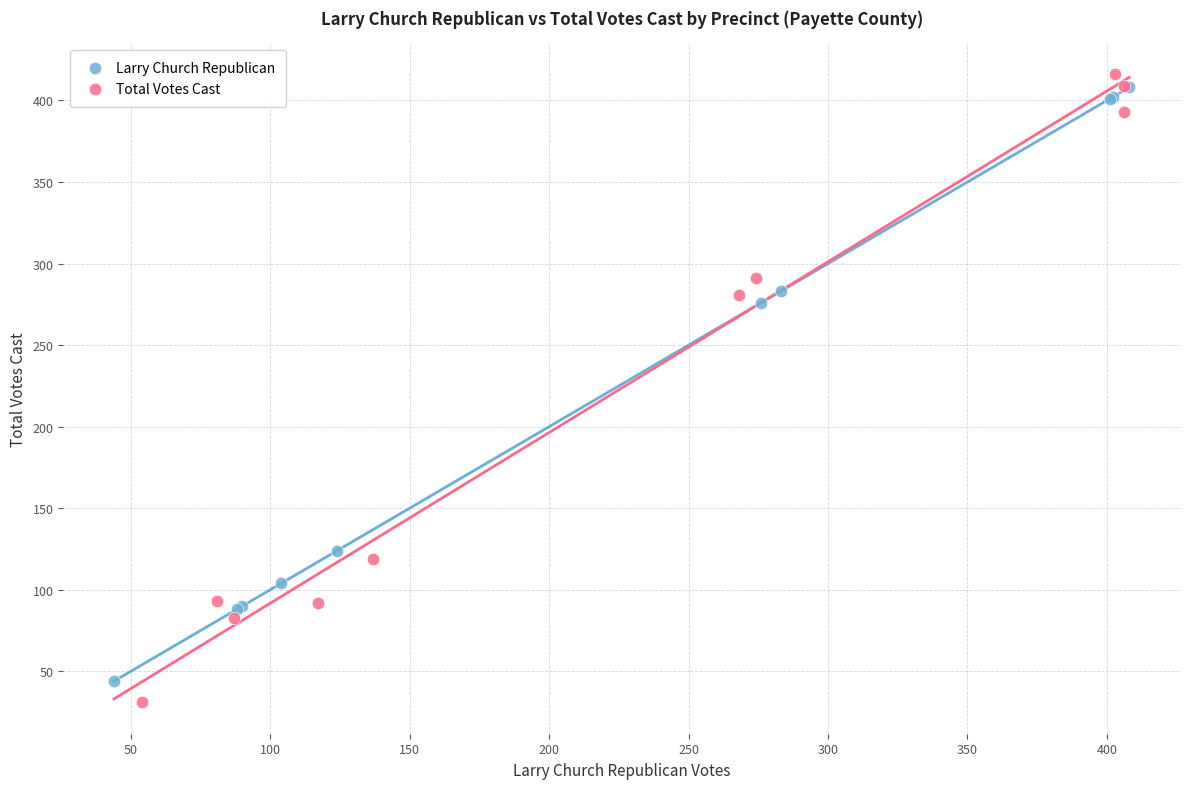

Which series has the widest spread of Y values?

Total Votes Cast